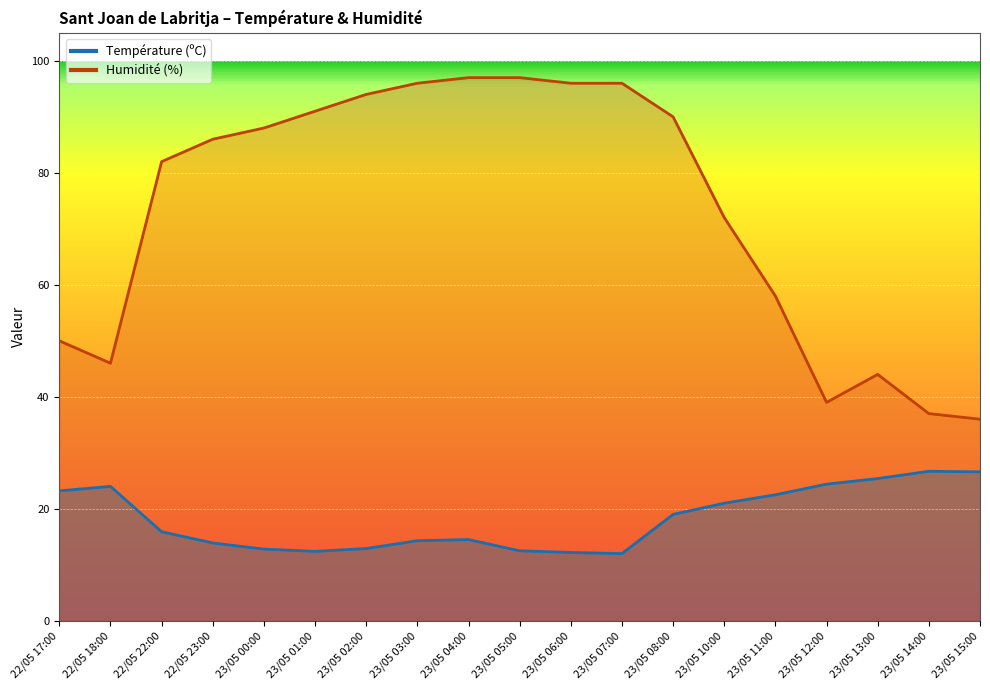

Reading left to right, what are all the values shown in this chart?

Température (ºC): 23.2	24.0	15.9	13.9	12.8	12.4	12.9	14.3	14.5	12.5	12.2	12.0	19.0	21.0	22.5	24.4	25.4	26.7	26.6
Humidité (%): 50.0	46.0	82.0	86.0	88.0	91.0	94.0	96.0	97.0	97.0	96.0	96.0	90.0	72.0	58.0	39.0	44.0	37.0	36.0